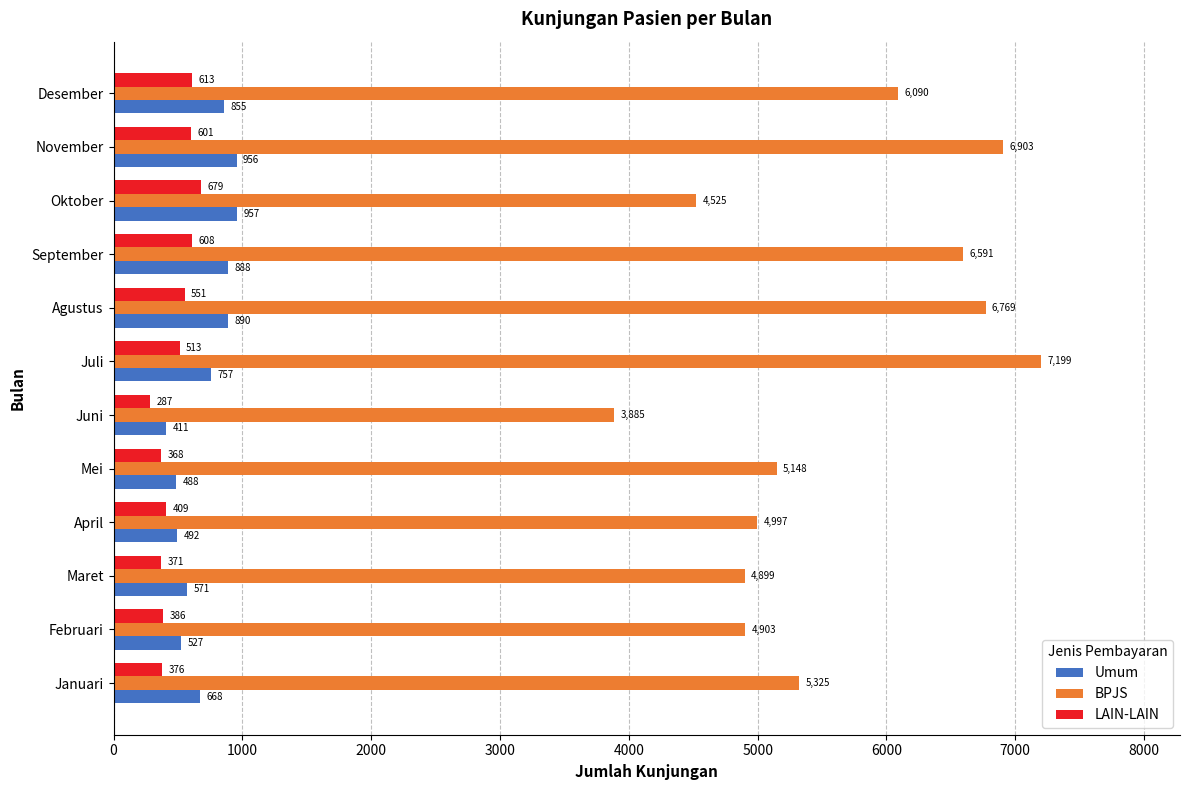

What is the difference between the maximum and second lowest values in the LAIN-LAIN series?

311